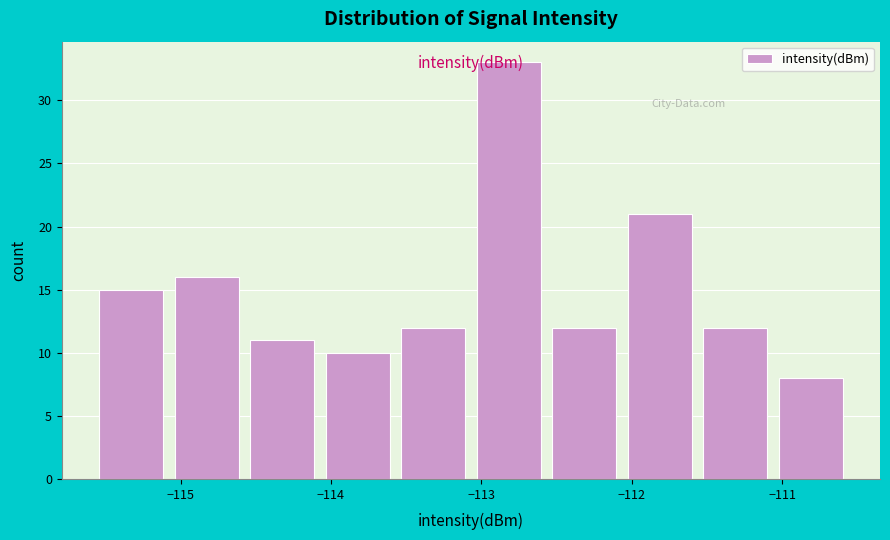

Reading left to right, list every bar in this chart as the range it spans on the x-axis followed by its height. Neither the bar edges nor the heights are printed on the chart, so give them approximately, as read against the axes.

-115.5 to -115.0: 15
-115.0 to -114.5: 16
-114.5 to -114.0: 11
-114.0 to -113.5: 10
-113.5 to -113.0: 12
-113.0 to -112.5: 33
-112.5 to -112.0: 12
-112.0 to -111.5: 21
-111.5 to -111.0: 12
-111.0 to -110.5: 8